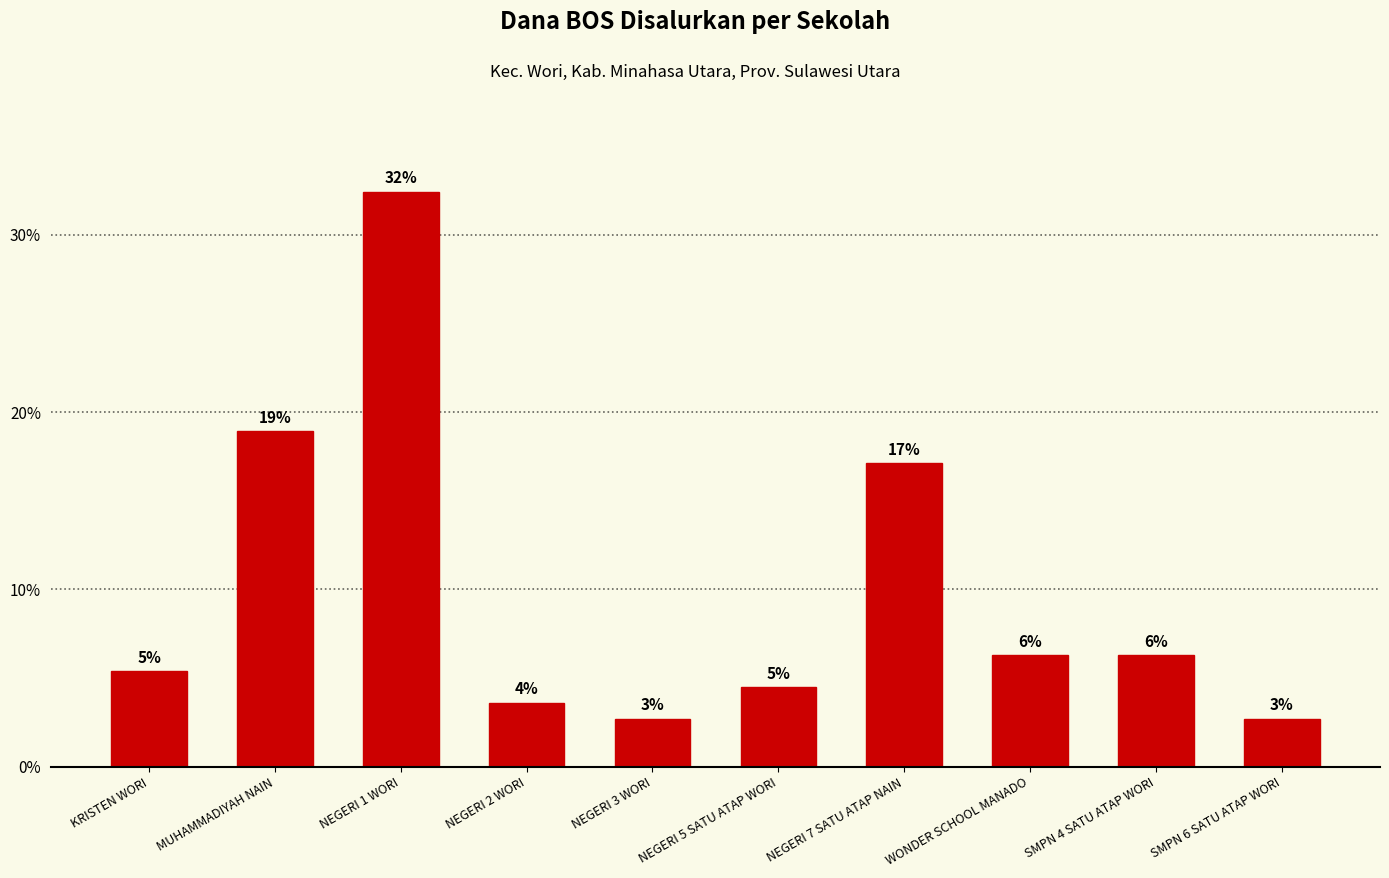

What is the change in value from NEGERI 3 WORI to SMPN 4 SATU ATAP WORI?

+3.6